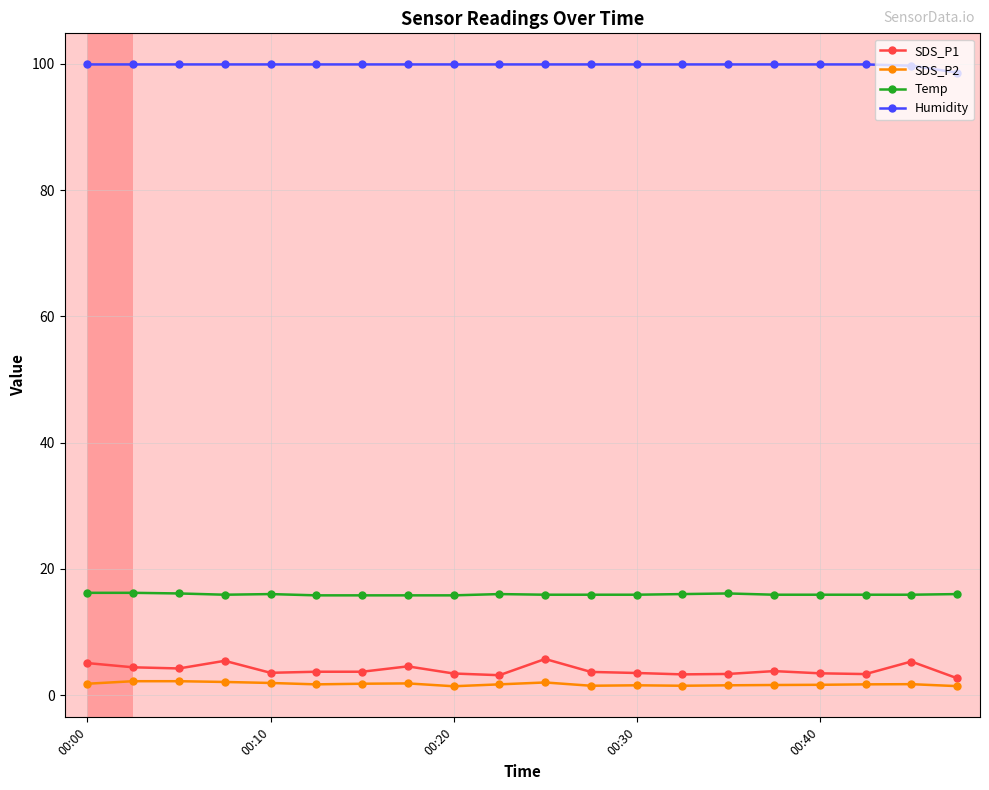

List the series in order of their peak value, lowest first.

SDS_P2, SDS_P1, Temp, Humidity